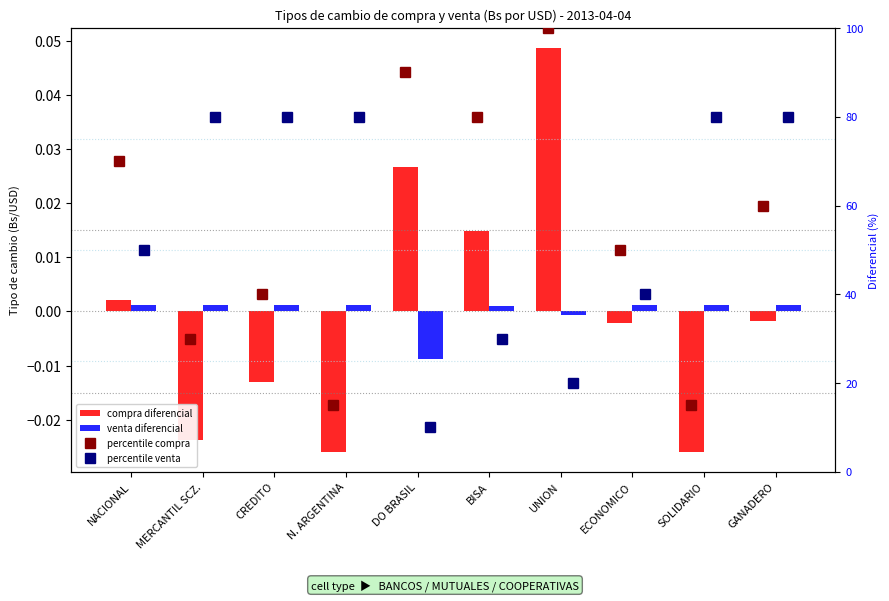

Rank the series by their maximum value, from highest to lowest.

percentile compra, percentile venta, compra diferencial, venta diferencial